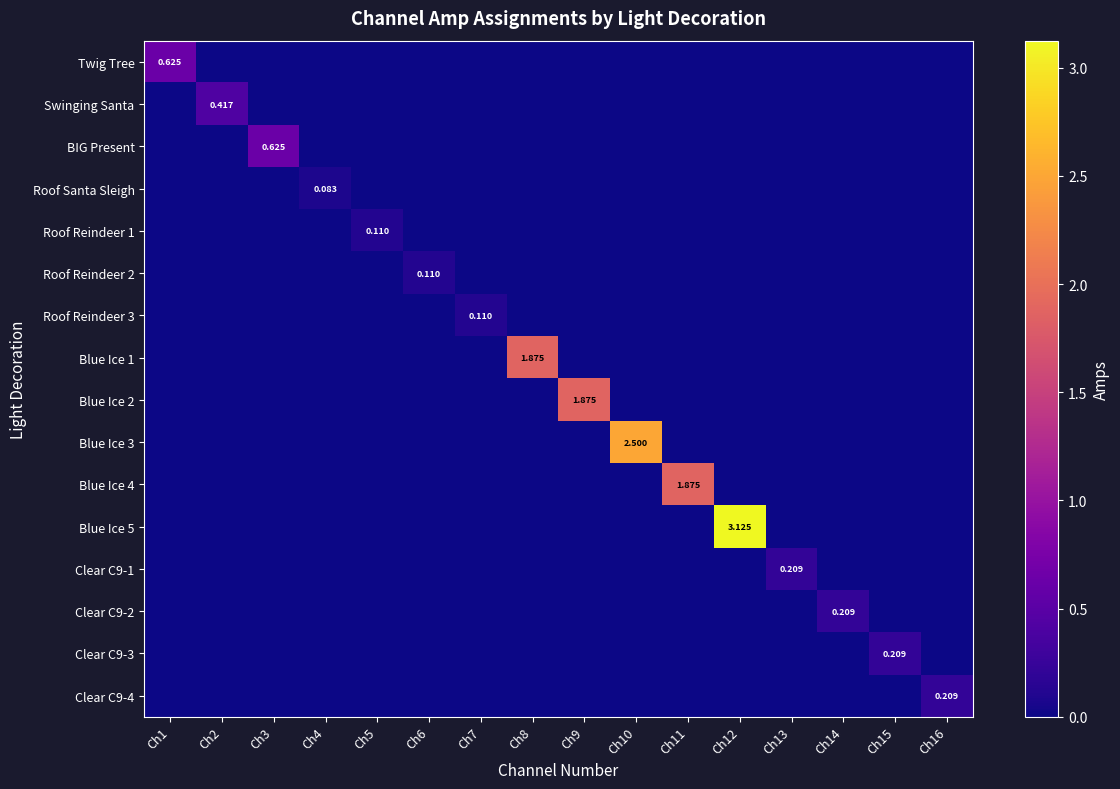

At how many categories does at least one series exceed 0?

16